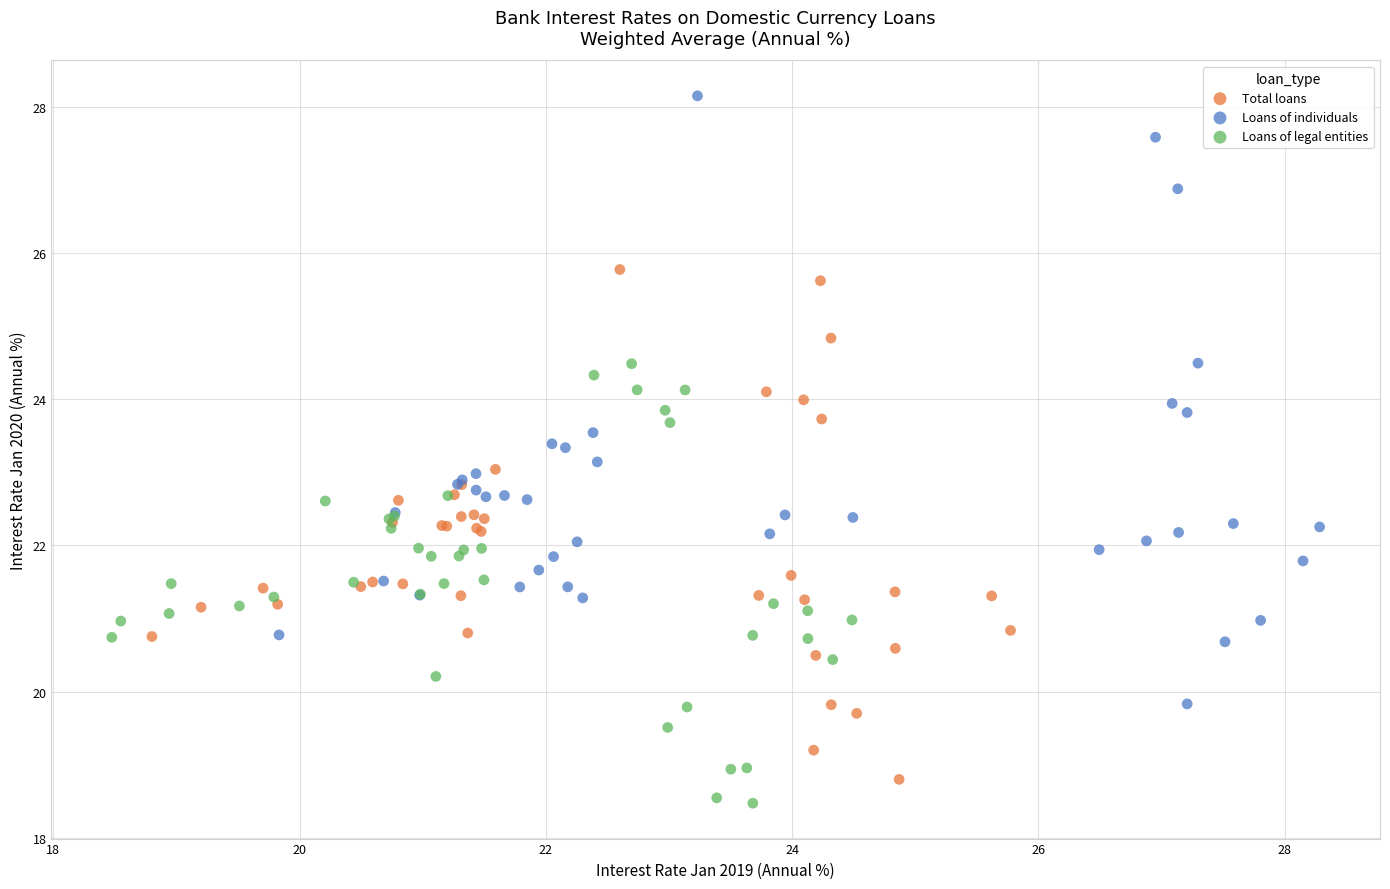

Which series has the largest Y range (max minus min)?

Loans of individuals